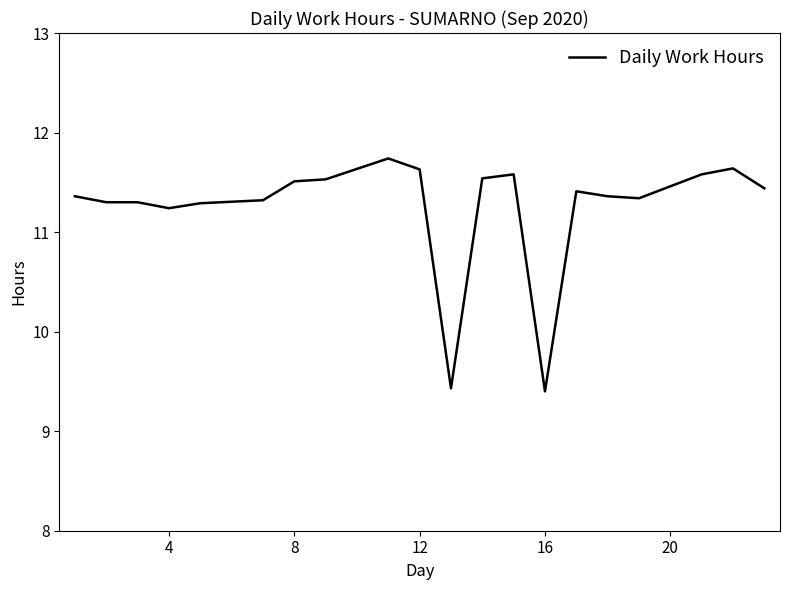

What is the sum of all values?

224.9